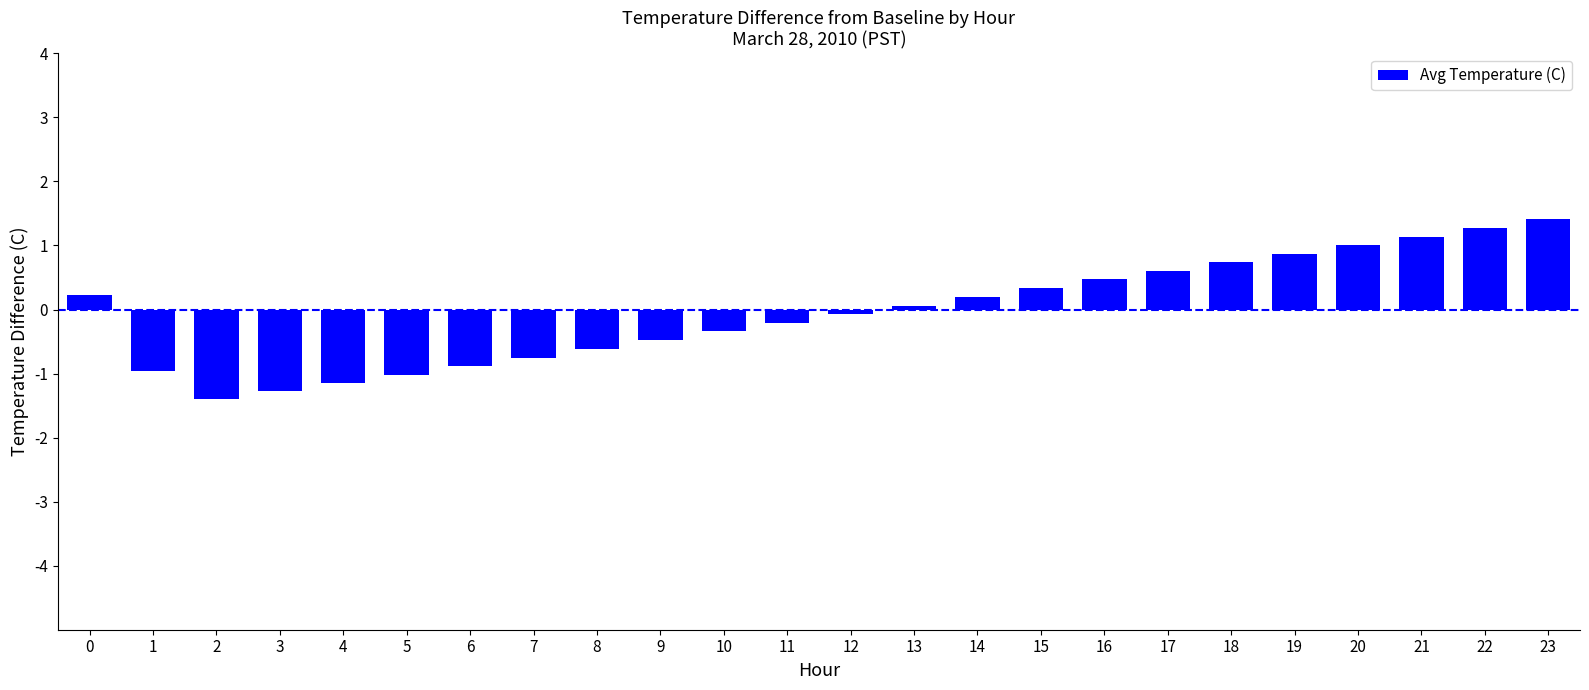

What is the sum of the values at 11 and 18?

0.5